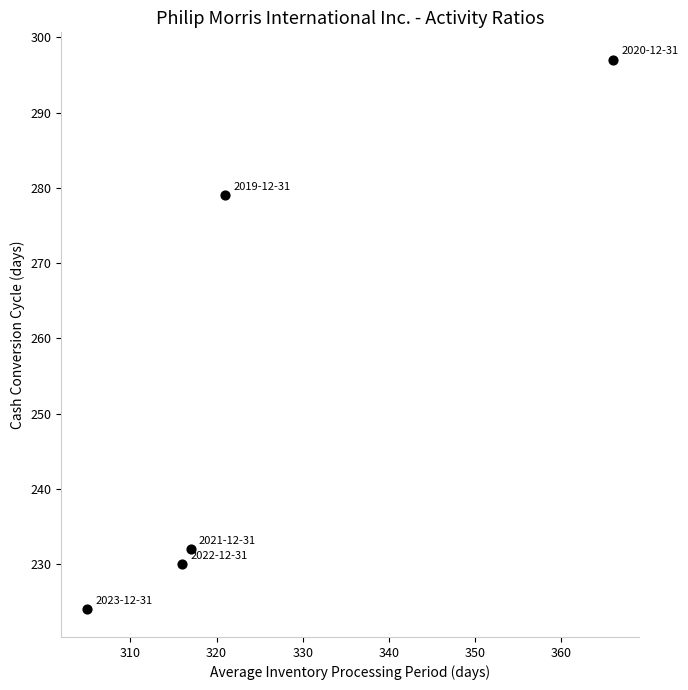

What Y value in the scatter plot is closest to 260?

279